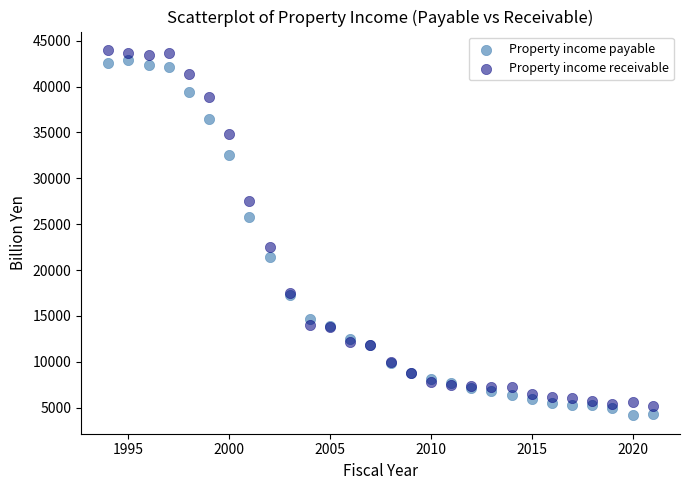

In the Property income payable series, what Y value is closest to 23494?

21388.1